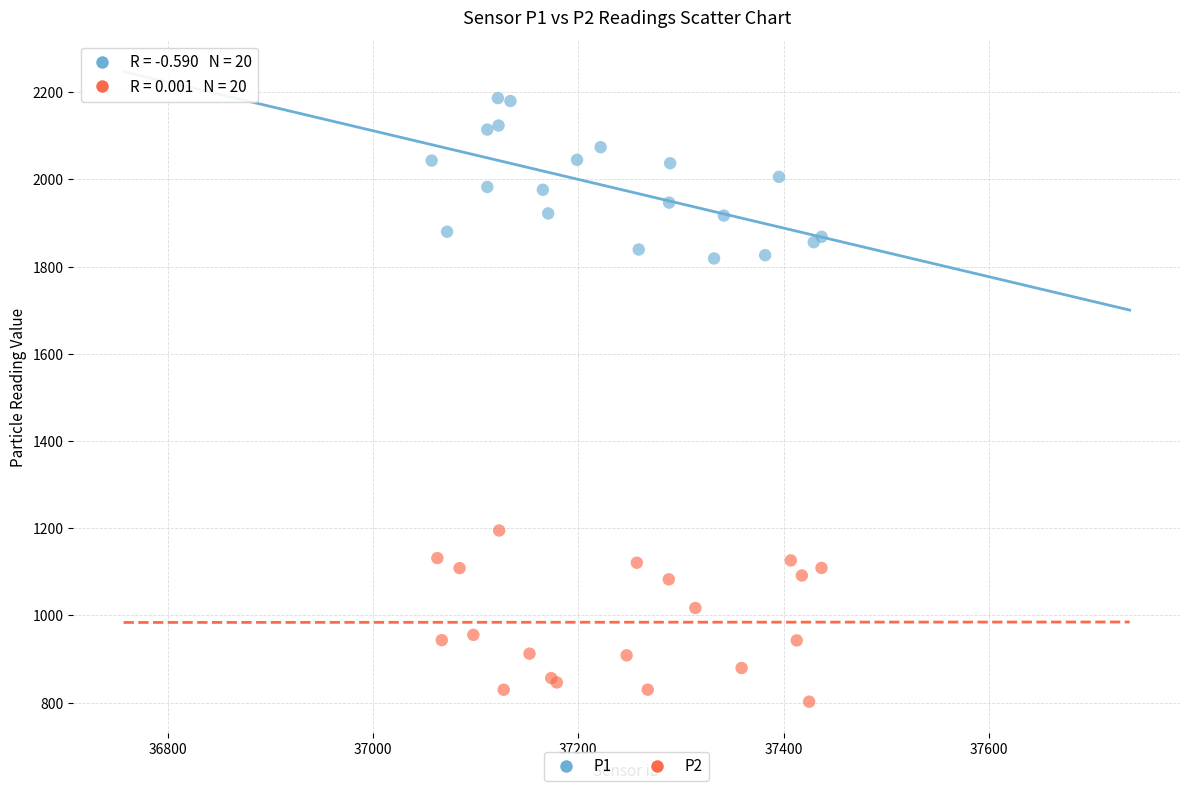

What are all the series names shown in the legend?

P1, P2